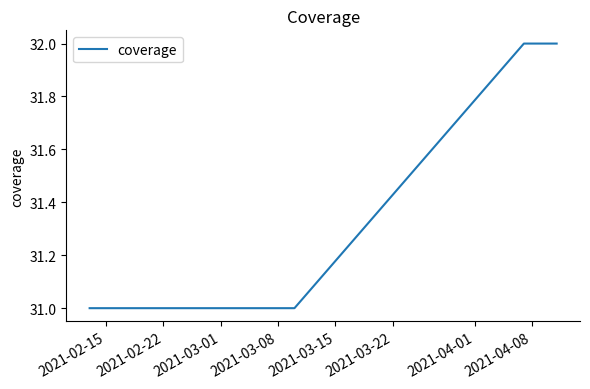

What is the average value?

31